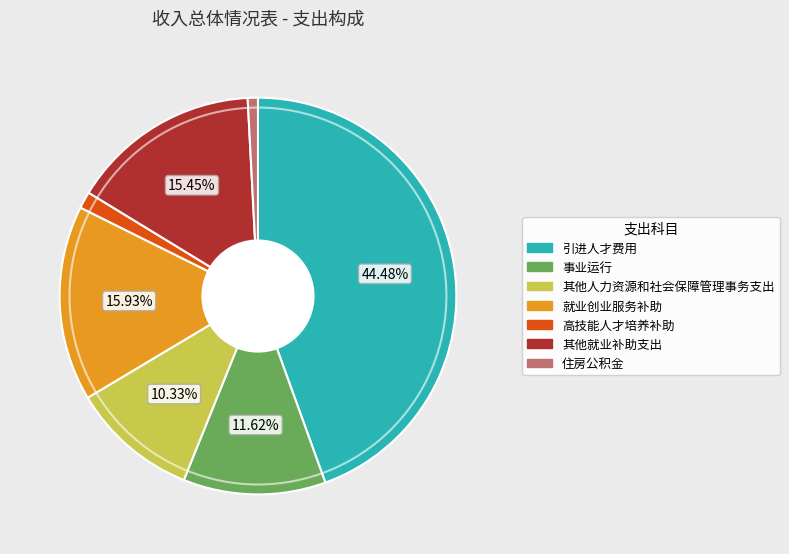

Does 就业创业服务补助 represent more than half of the total?

No